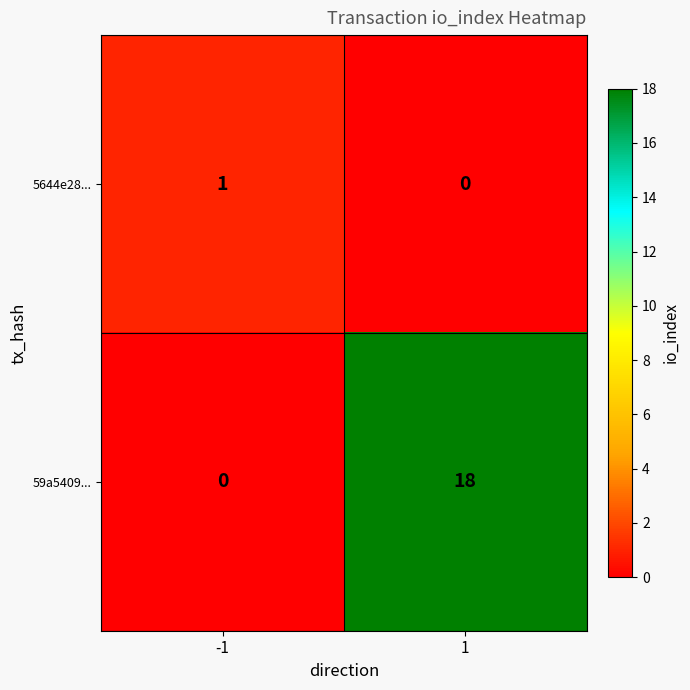

List the labels in order of 5644e28... value, largest first.

-1, 1